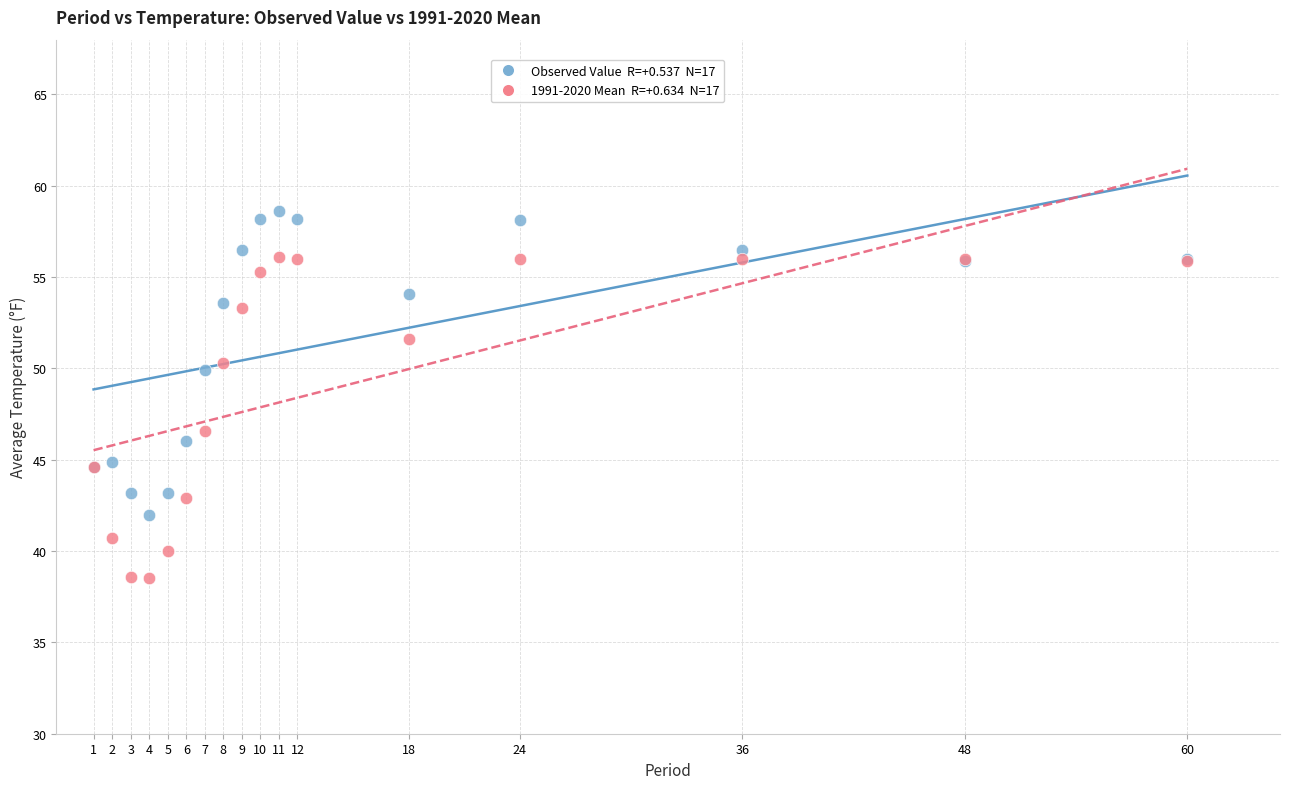

Across all series, what Y value is closest to 48?

46.6